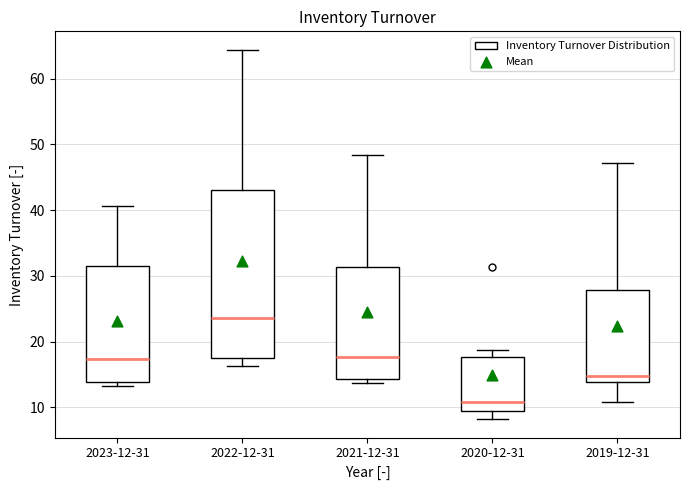

Reading left to right, read every box against the y-axis: the position of its median line, the range the box covers, and the ends of its whiskers. The values are not printed on the chart, so give them approximately, as read against the axis.

2023-12-31: median 17, box 14 to 32, whiskers 13 to 41
2022-12-31: median 24, box 17 to 43, whiskers 16 to 64
2021-12-31: median 18, box 14 to 31, whiskers 14 (just below the box's lower edge) to 48
2020-12-31: median 11, box 9 to 18, whiskers 8 to 19
2019-12-31: median 15, box 14 to 28, whiskers 11 to 47